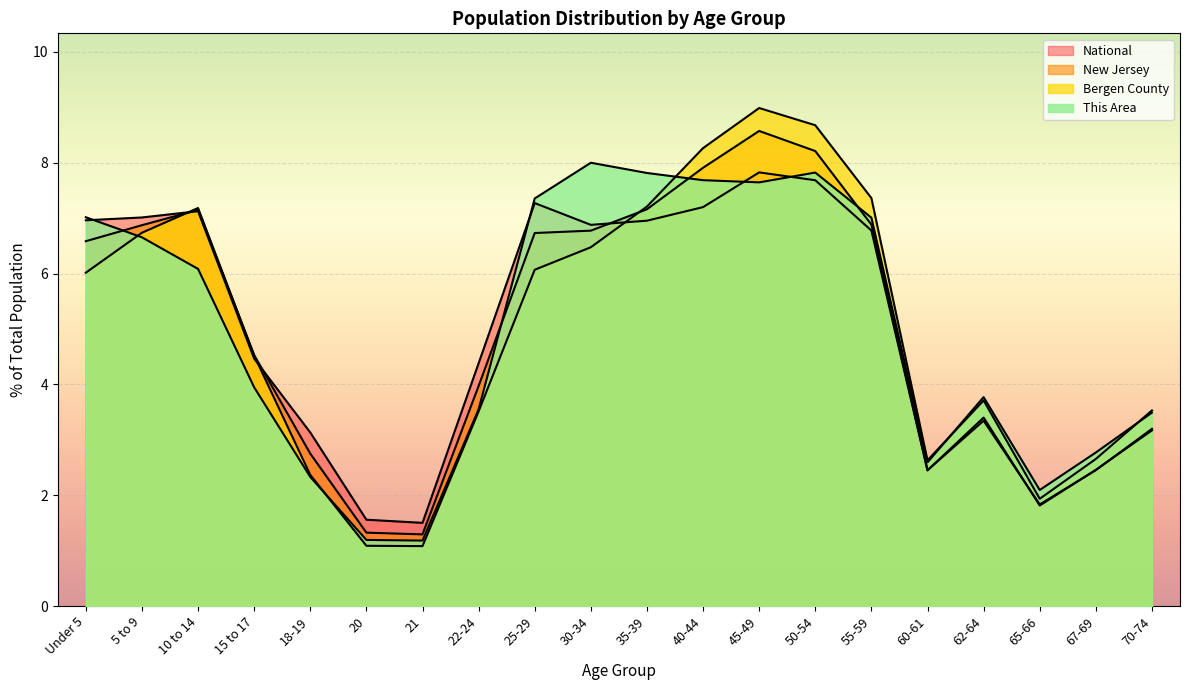

In New Jersey, how many points are lower than both neighbors (excluding endpoints)?

3